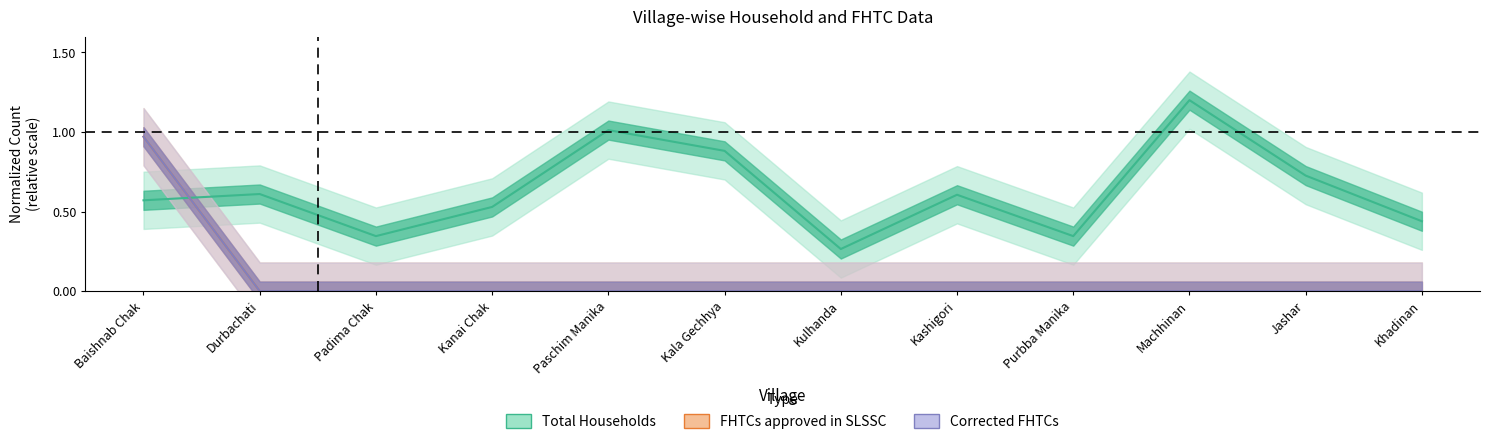

True or false: Corrected FHTCs has a value of 0.4 at Kashigori.

False